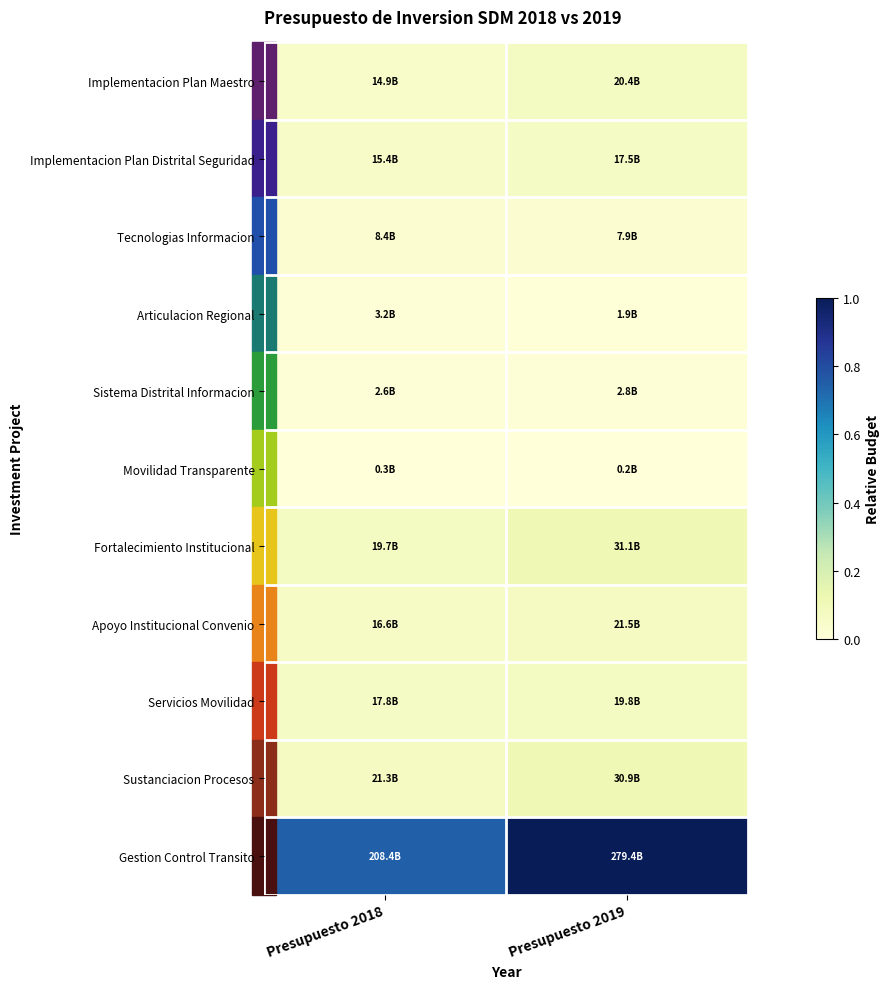

What is the greatest value displayed?

1.0